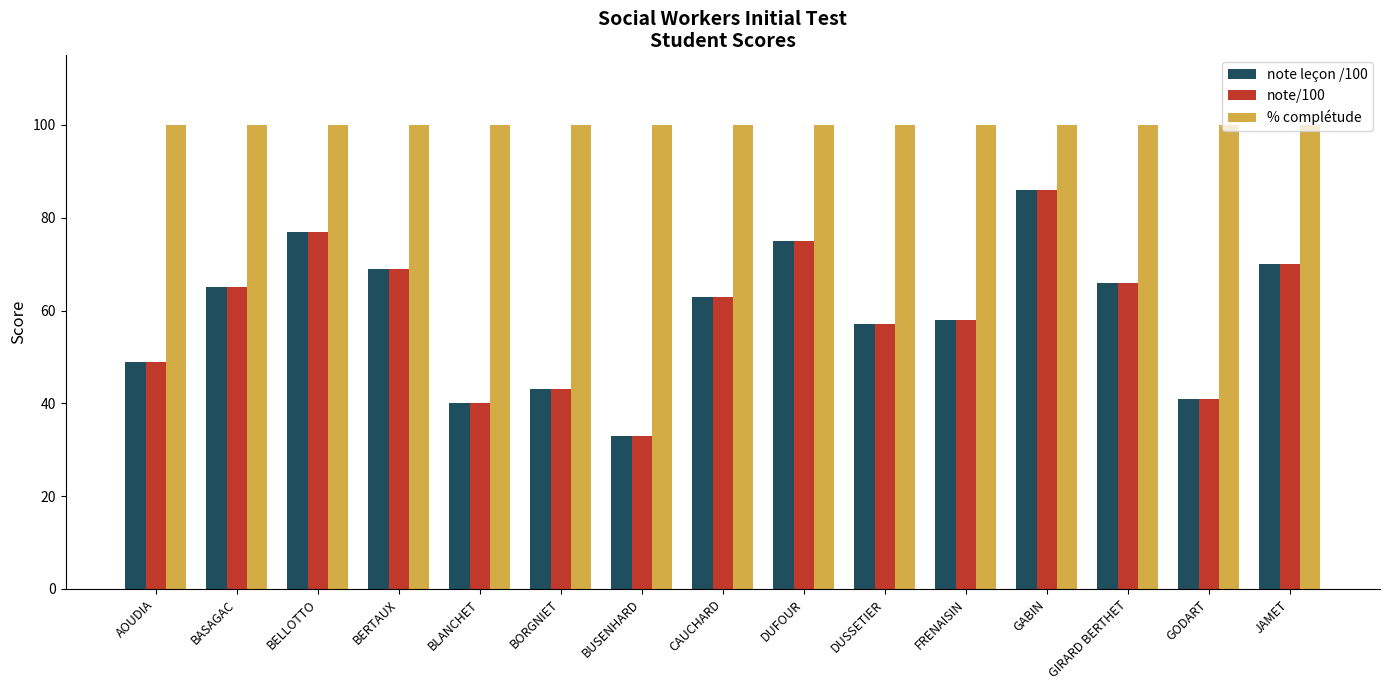

The value of note leçon /100 at DUSSETIER is 57. True or false?

True